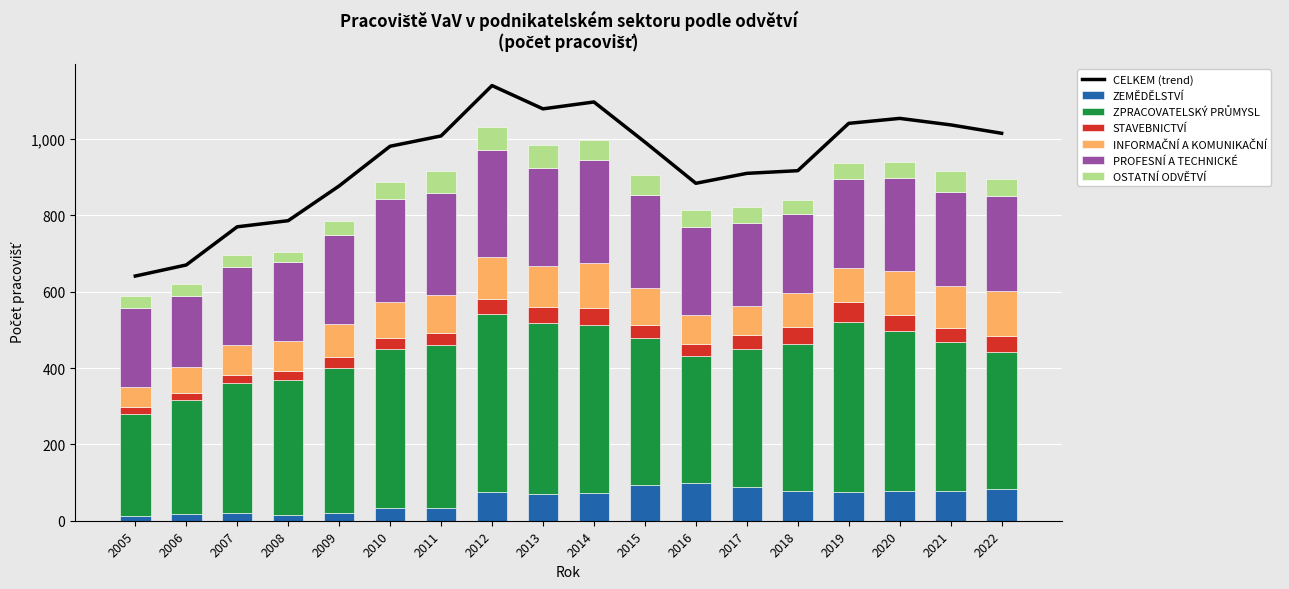

Reading left to right, what are all the values shown in this chart?

ZEMĚDĚLSTVÍ: 12	18	20	16	21	34	34	76	71	73	93	99	88	78	75	77	78	83
ZPRACOVATELSKÝ PRŮMYSL: 268	297	340	352	379	417	426	466	447	440	387	333	362	386	446	420	389	360
STAVEBNICTVÍ: 17	20	23	25	29	28	31	40	41	44	33	32	37	43	51	43	39	40
INFORMAČNÍ A KOMUNIKAČNÍ: 53	67	78	78	86	94	100	109	109	118	96	75	75	89	89	115	110	118
PROFESNÍ A TECHNICKÉ: 208	186	205	206	234	269	267	281	257	271	244	230	217	207	233	242	244	250
OSTATNÍ ODVĚTVÍ: 32	31	30	27	36	46	59	59	60	51	53	44	43	36	42	44	57	44